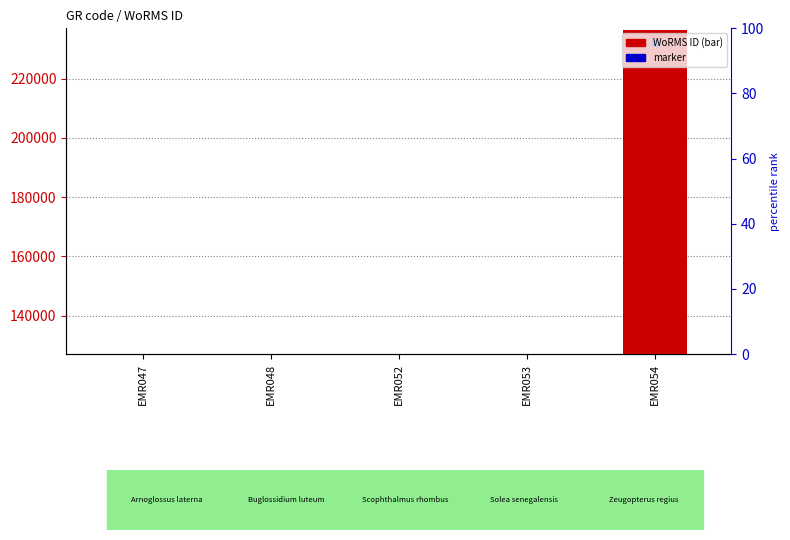

Is the value of marker at EMR048 greater than the value of WoRMS ID at EMR048?

No